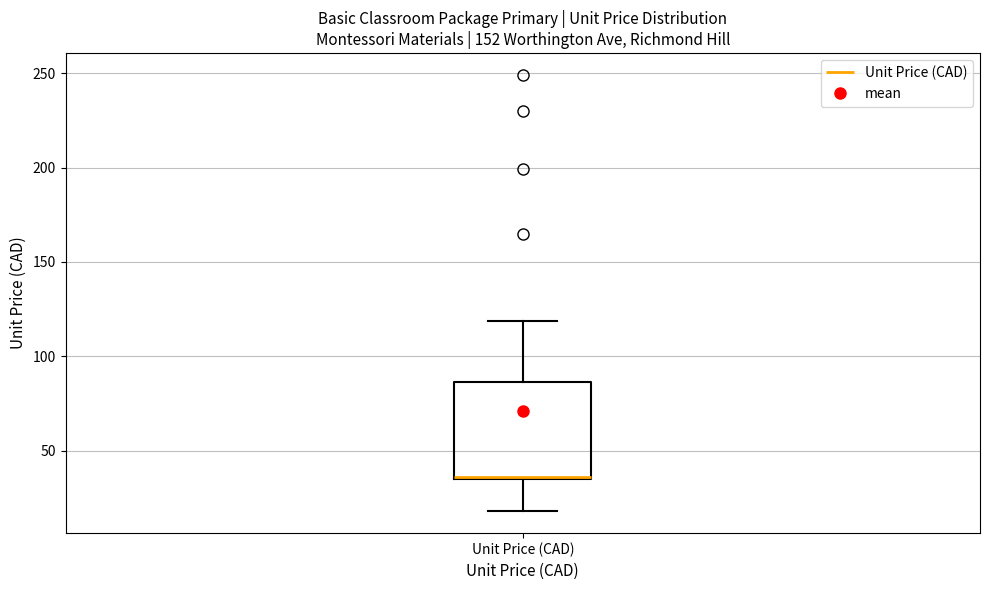

Where is the lower edge of the box for Unit Price (CAD) on the y-axis? The values are not printed on the chart, so give them approximately, as read against the axis.

35